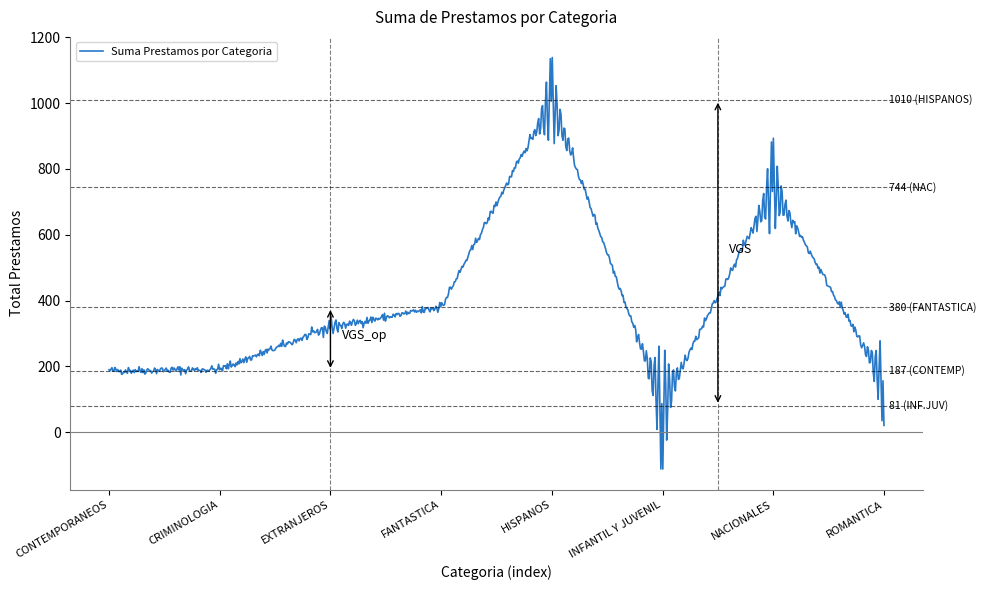

What is the greatest value displayed?

1138.9